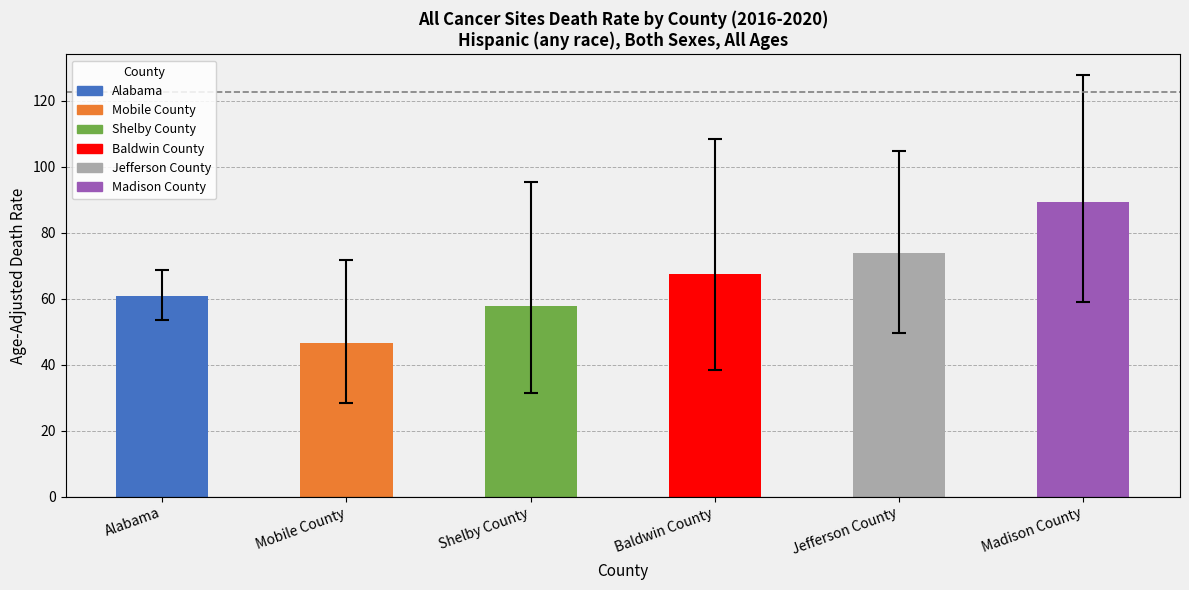

Approximately how many times larger is the value at Alabama compared to Mobile County?

1.3